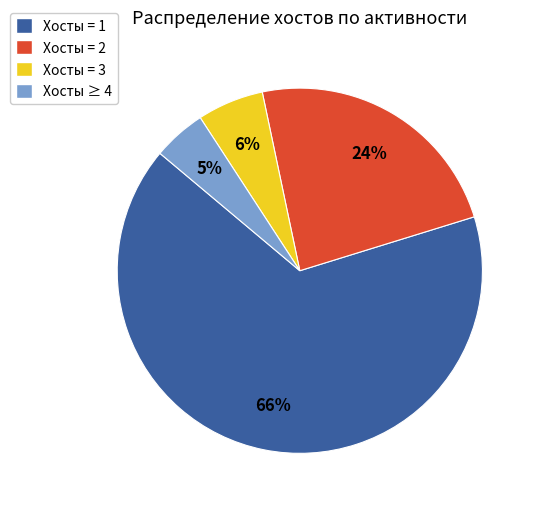

To the nearest percent, what percentage of the pie is Хосты = 2?

24%